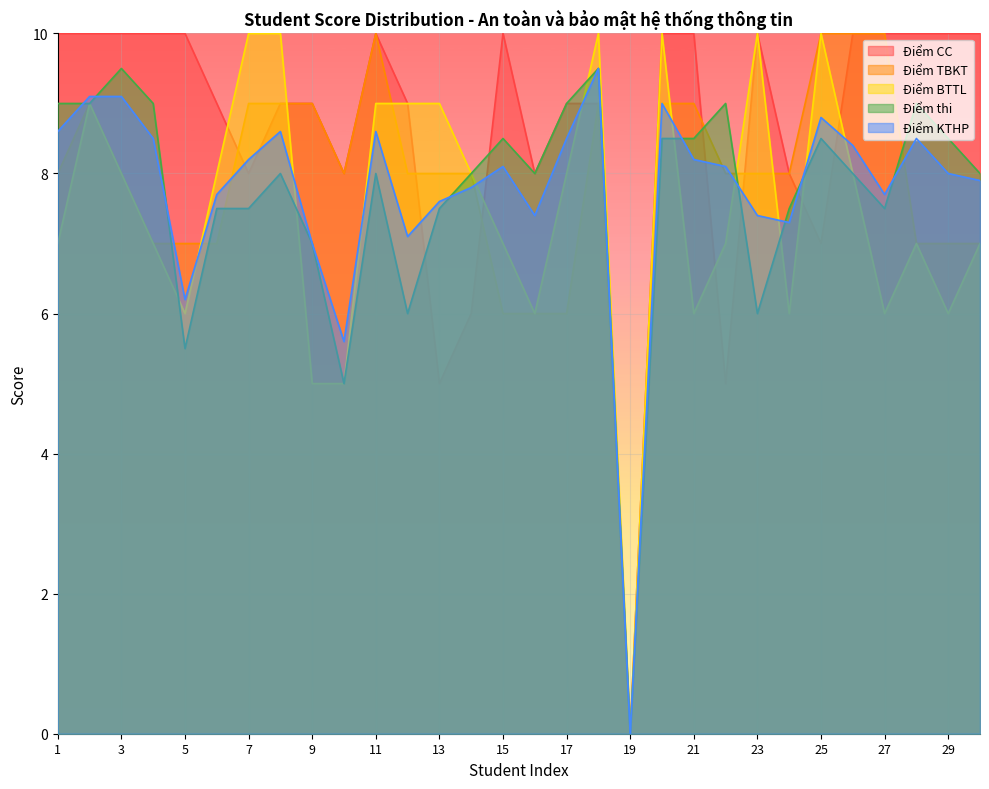

How many series are shown in this chart?

5